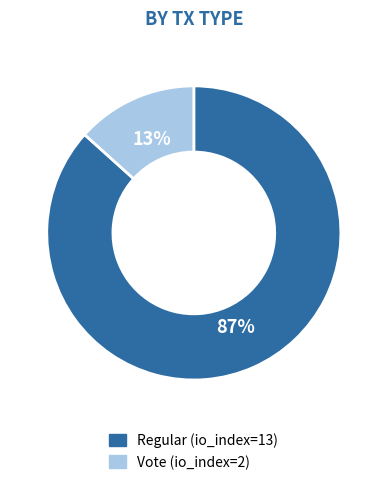

Rank the categories by value from highest to lowest.

Regular (io_index=13), Vote (io_index=2)